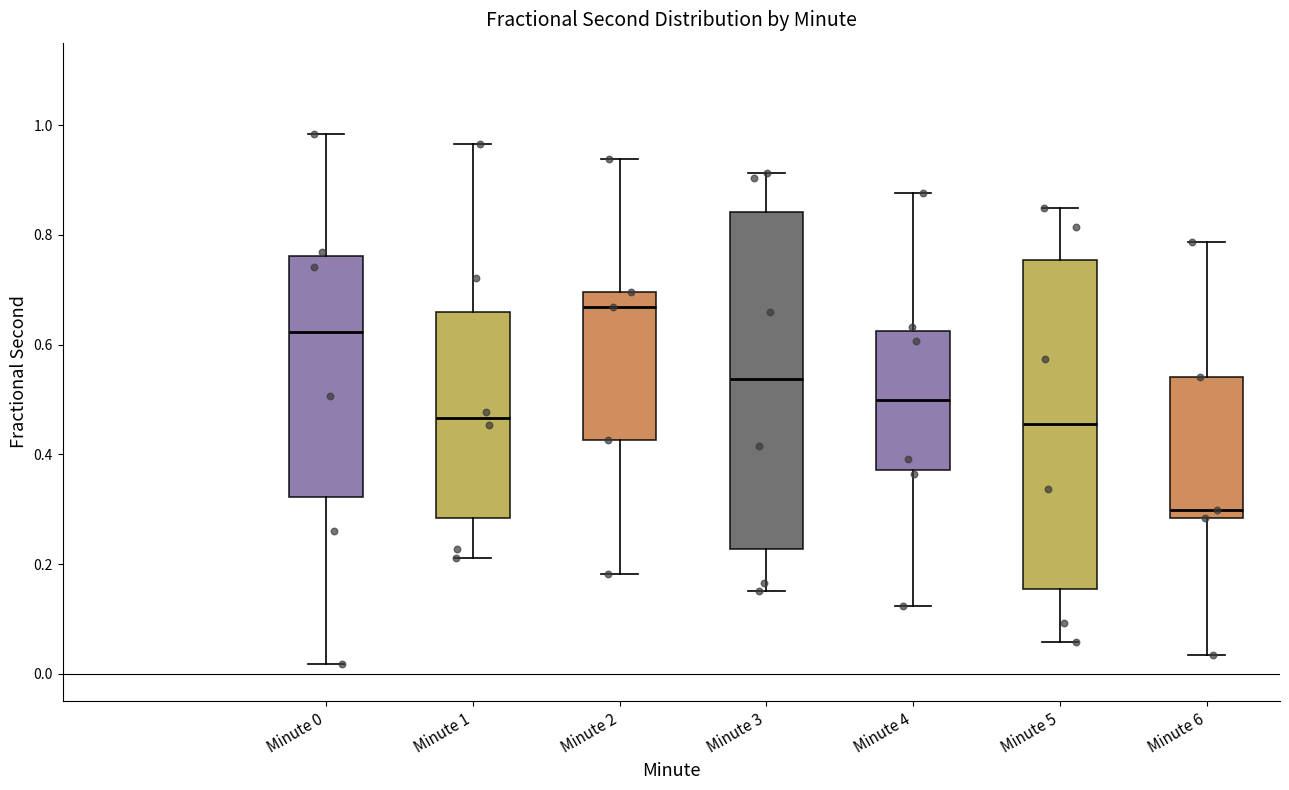

Reading left to right, read every box against the y-axis: the position of its median line, the range the box covers, and the ends of its whiskers. The values are not printed on the chart, so give them approximately, as read against the axis.

Minute 0: median 0.62, box 0.32 to 0.76, whiskers 0.02 to 0.98
Minute 1: median 0.46, box 0.28 to 0.66, whiskers 0.22 to 0.96
Minute 2: median 0.66, box 0.42 to 0.70, whiskers 0.18 to 0.94
Minute 3: median 0.54, box 0.22 to 0.84, whiskers 0.16 to 0.92
Minute 4: median 0.50, box 0.38 to 0.62, whiskers 0.12 to 0.88
Minute 5: median 0.46, box 0.16 to 0.76, whiskers 0.06 to 0.84
Minute 6: median 0.30, box 0.28 to 0.54, whiskers 0.04 to 0.78